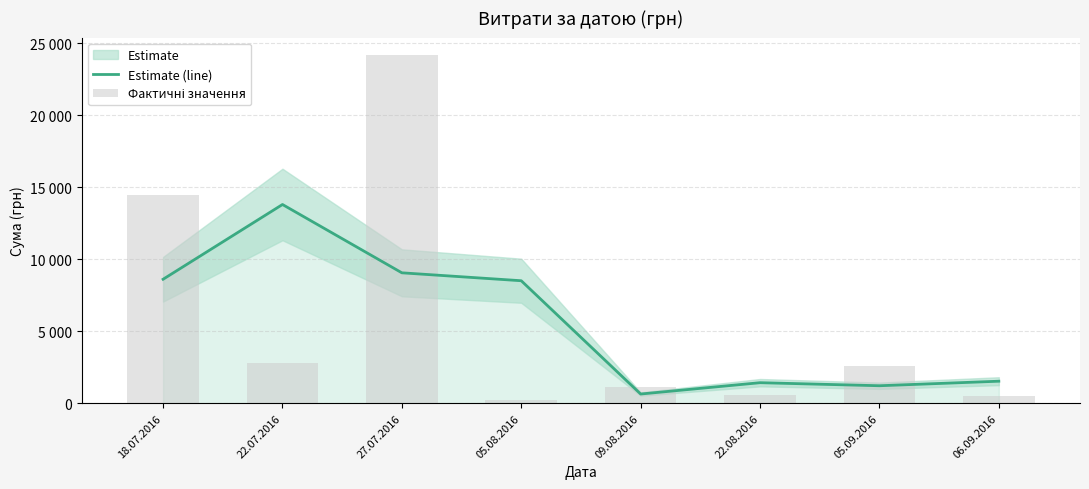

What is the greatest value displayed?

24175.0